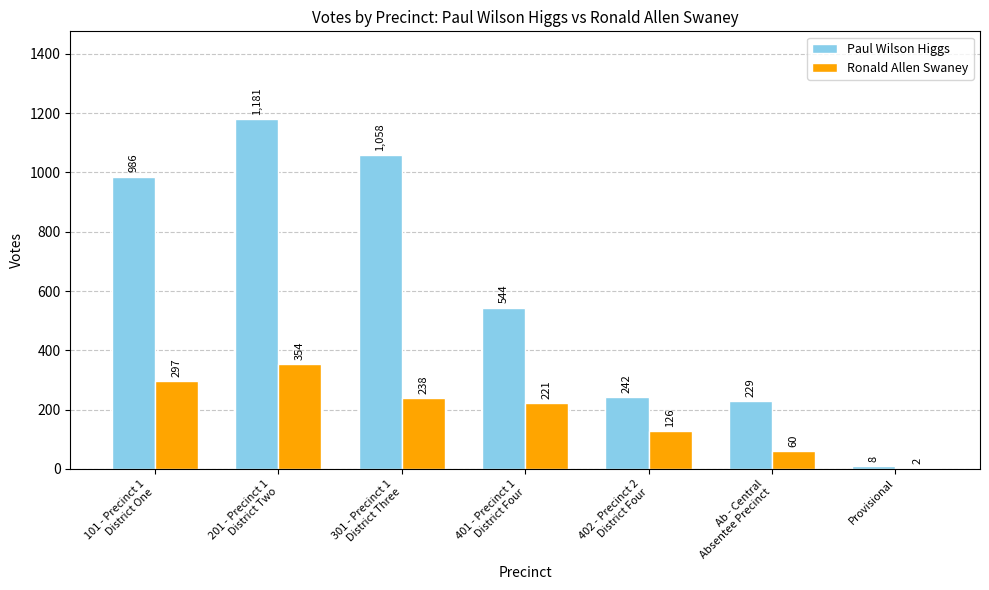

What is the average value of the Paul Wilson Higgs series?

607